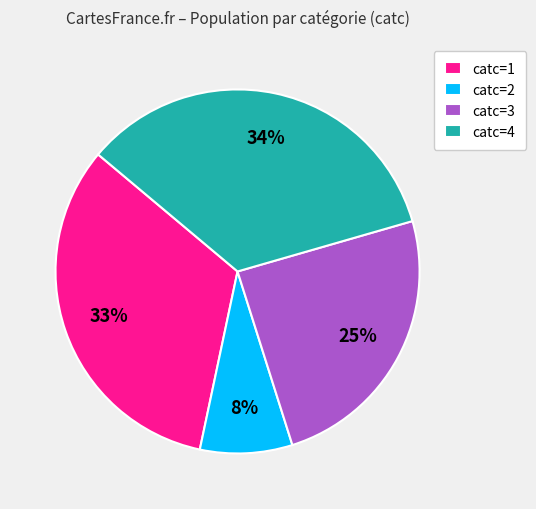

Do catc=2 and catc=1 together represent more than half of the pie?

No